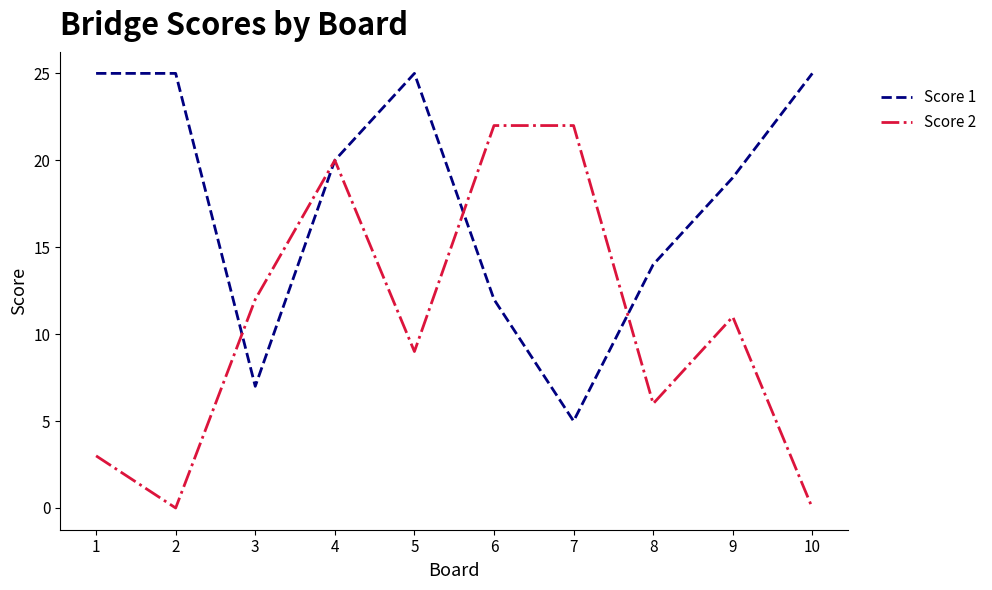

At which category does Score 2 reach its first local valley?

2